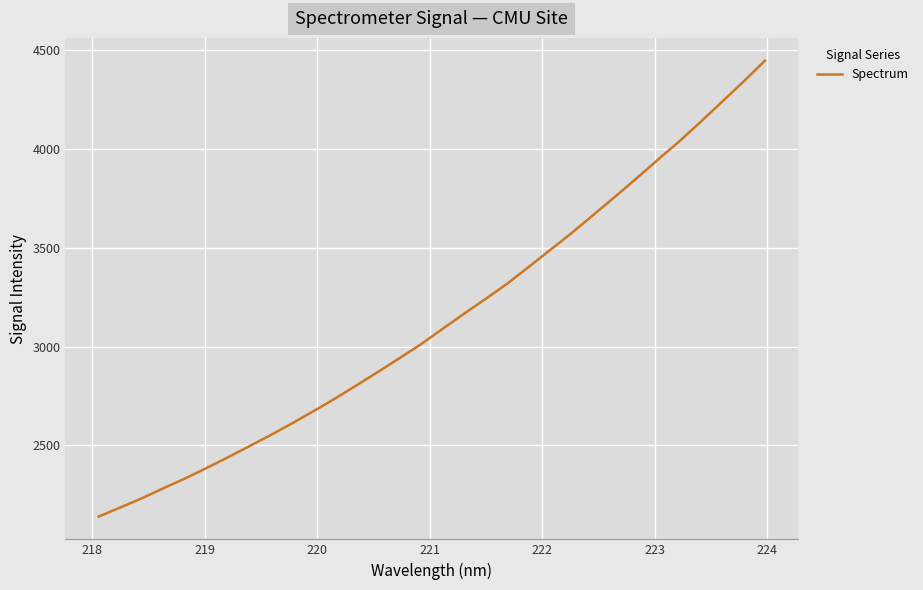

What is the greatest value displayed?

4447.9